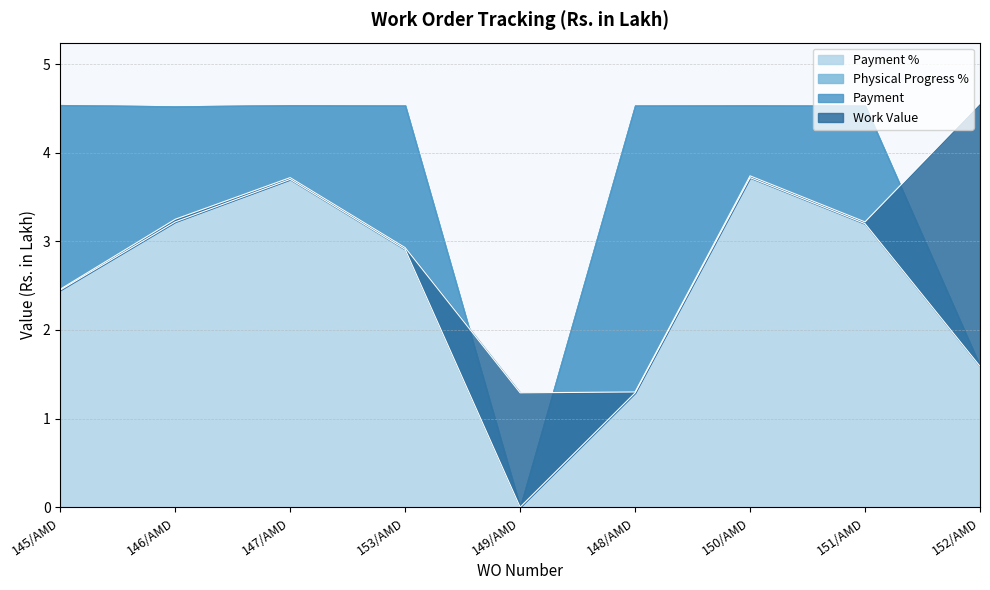

What is the sum of the Work Value values at 150/AMD and 152/AMD?

8.3